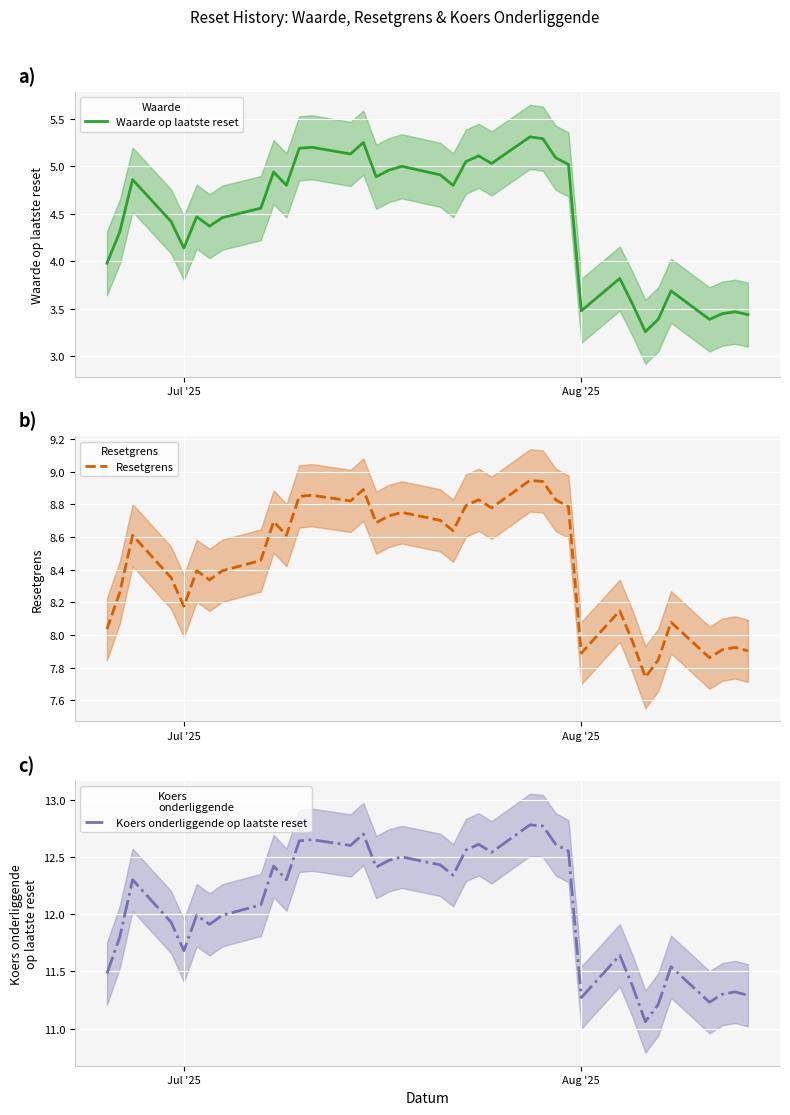

What is the maximum value for Waarde op laatste reset?

5.3